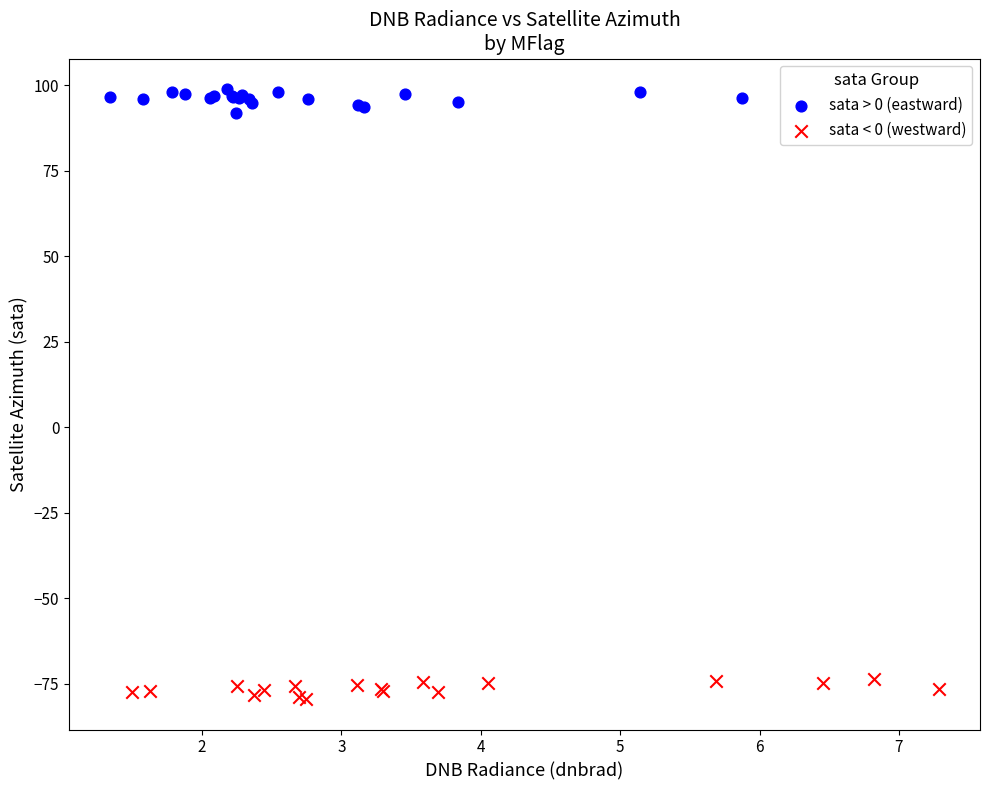

Which series contains the highest Y value?

sata > 0 (eastward)